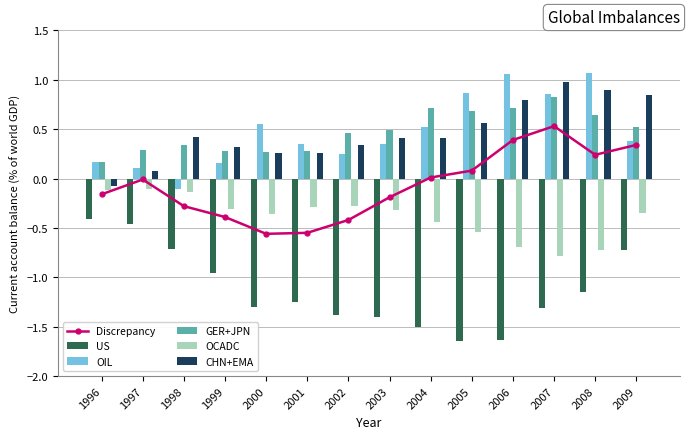

Which series has the largest range (max minus min)?

US